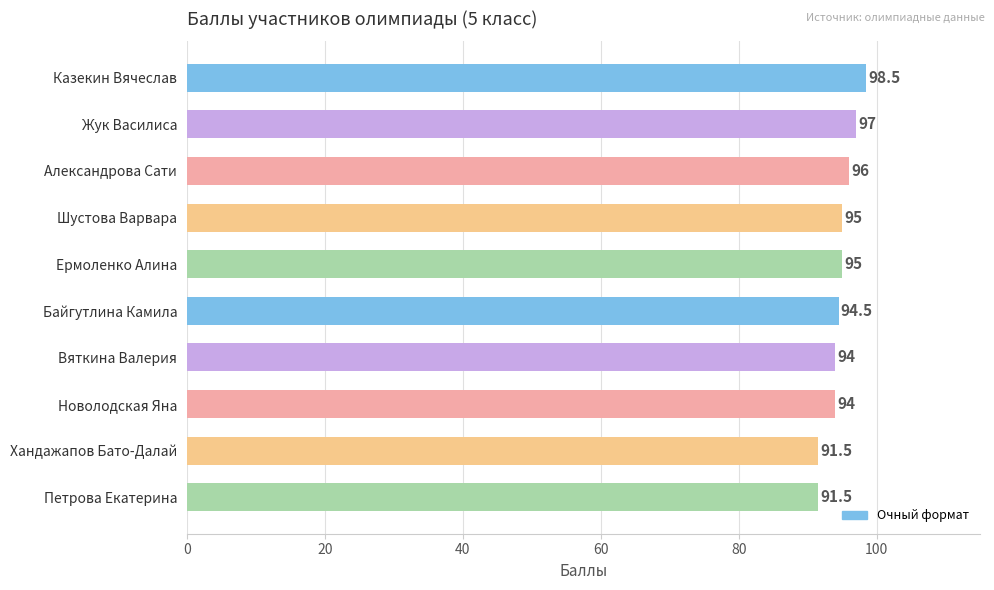

Count the number of data series in this chart.

1